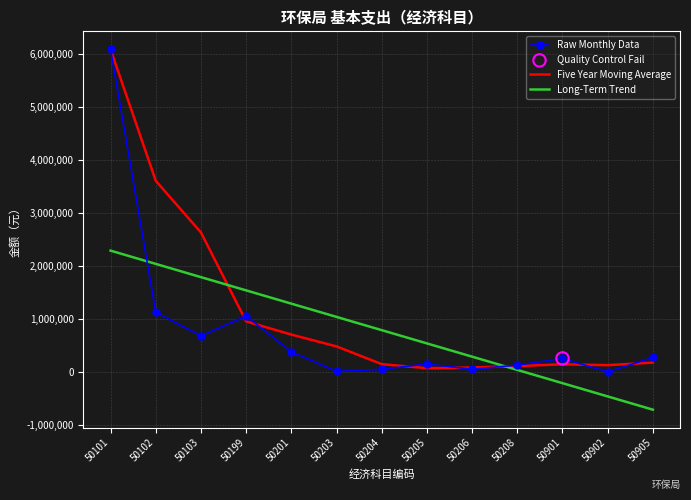

Which series has the widest spread of values?

Raw Monthly Data